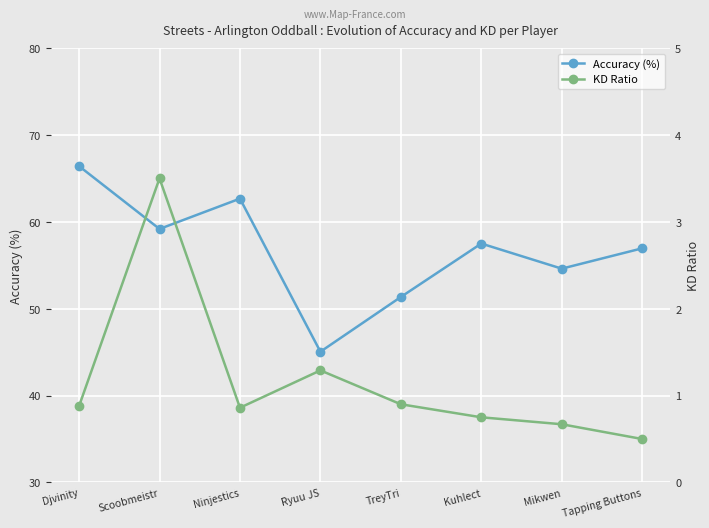

What is the label of the 4th point from the right?

TreyTri